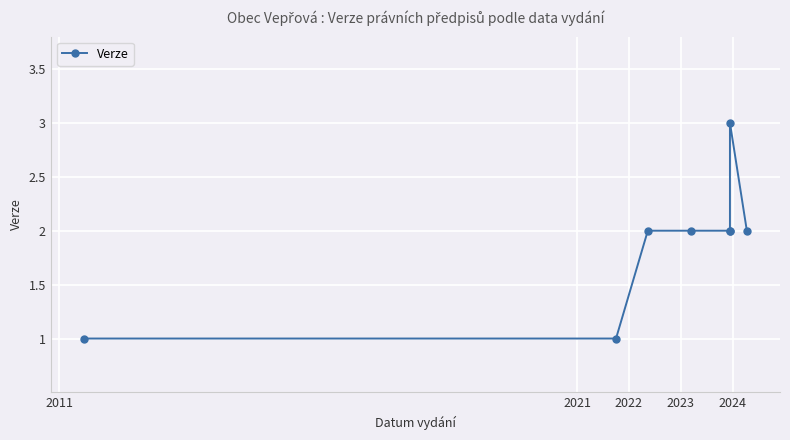

Count the number of categories in the chart.

8